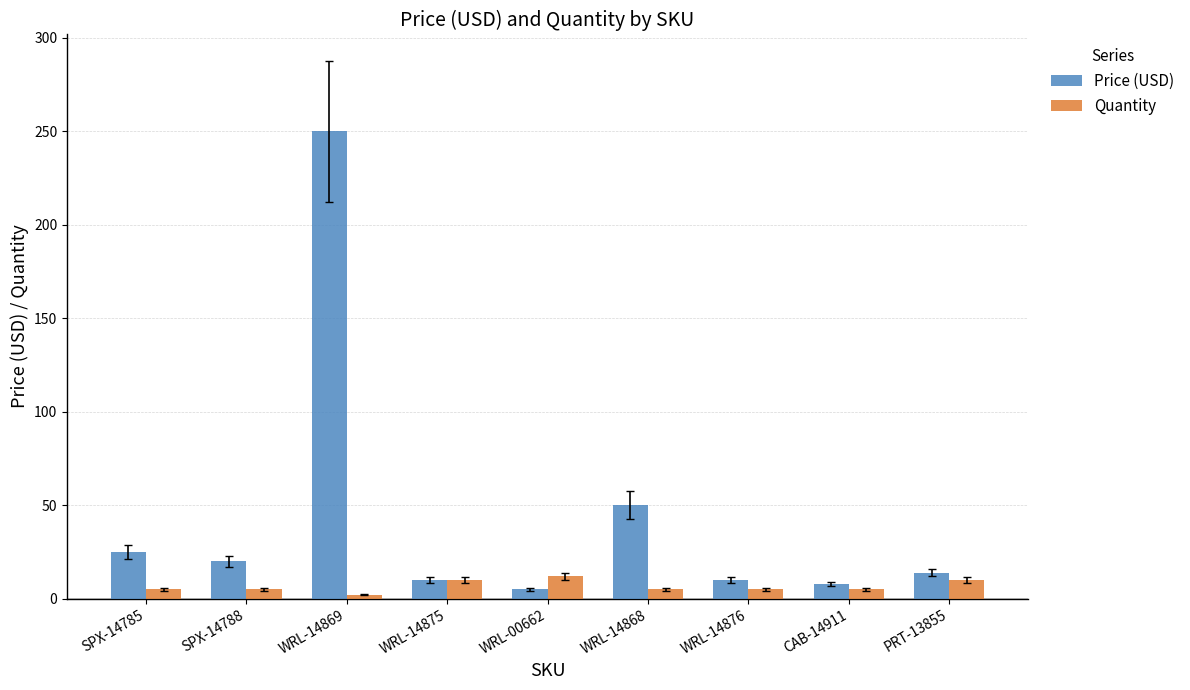

Which label corresponds to the largest value in the chart?

WRL-14869